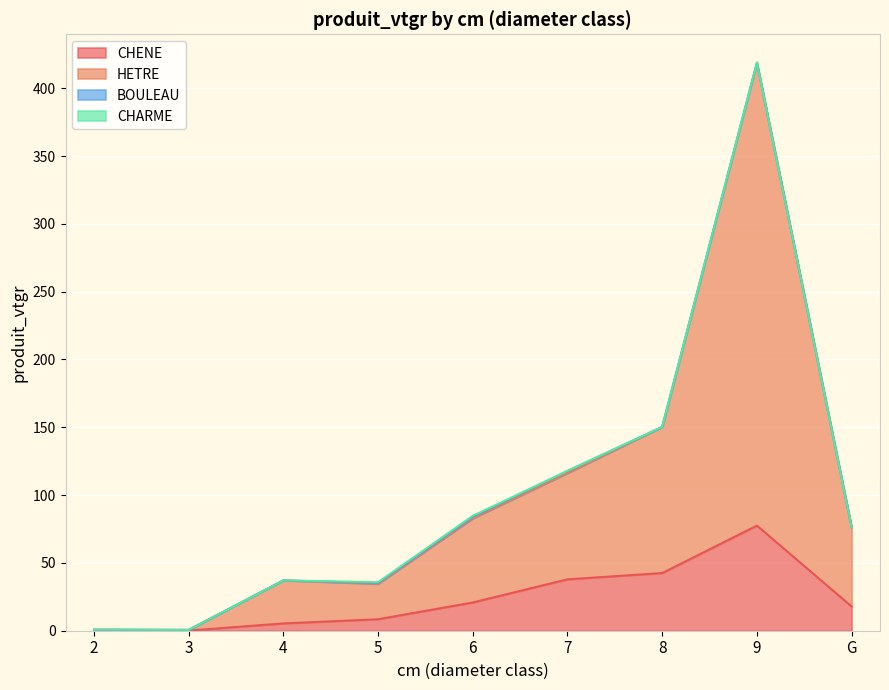

Where is CHENE nearest to the value 38?

7